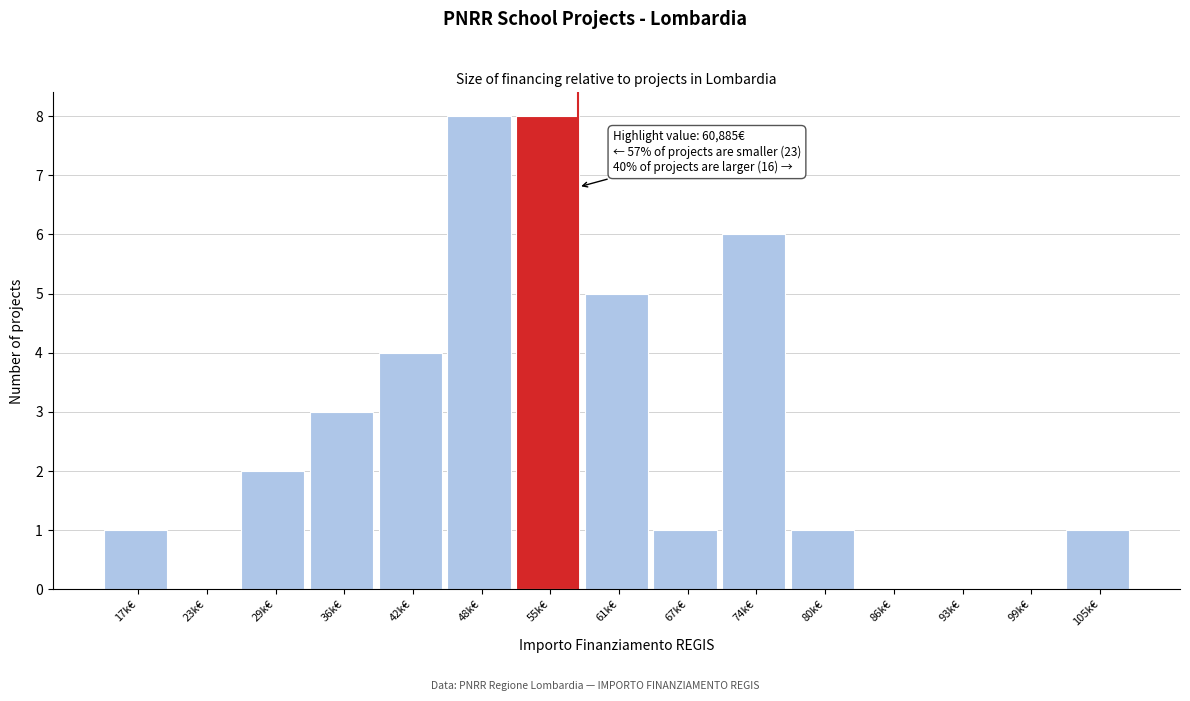

Reading left to right, list all the values displayed in this chart.

17k€=1	23k€=0	29k€=2	36k€=3	42k€=4	48k€=8	55k€=8	61k€=5	67k€=1	74k€=6	80k€=1	86k€=0	93k€=0	99k€=0	105k€=1